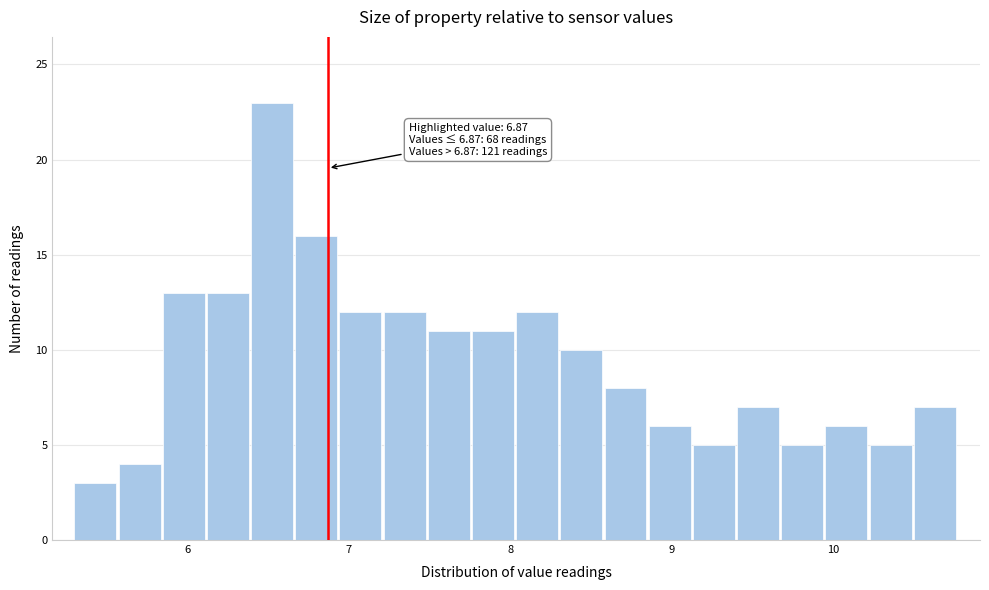

Read against the x-axis, roughly where is the centre of the tallest bar?

6.5